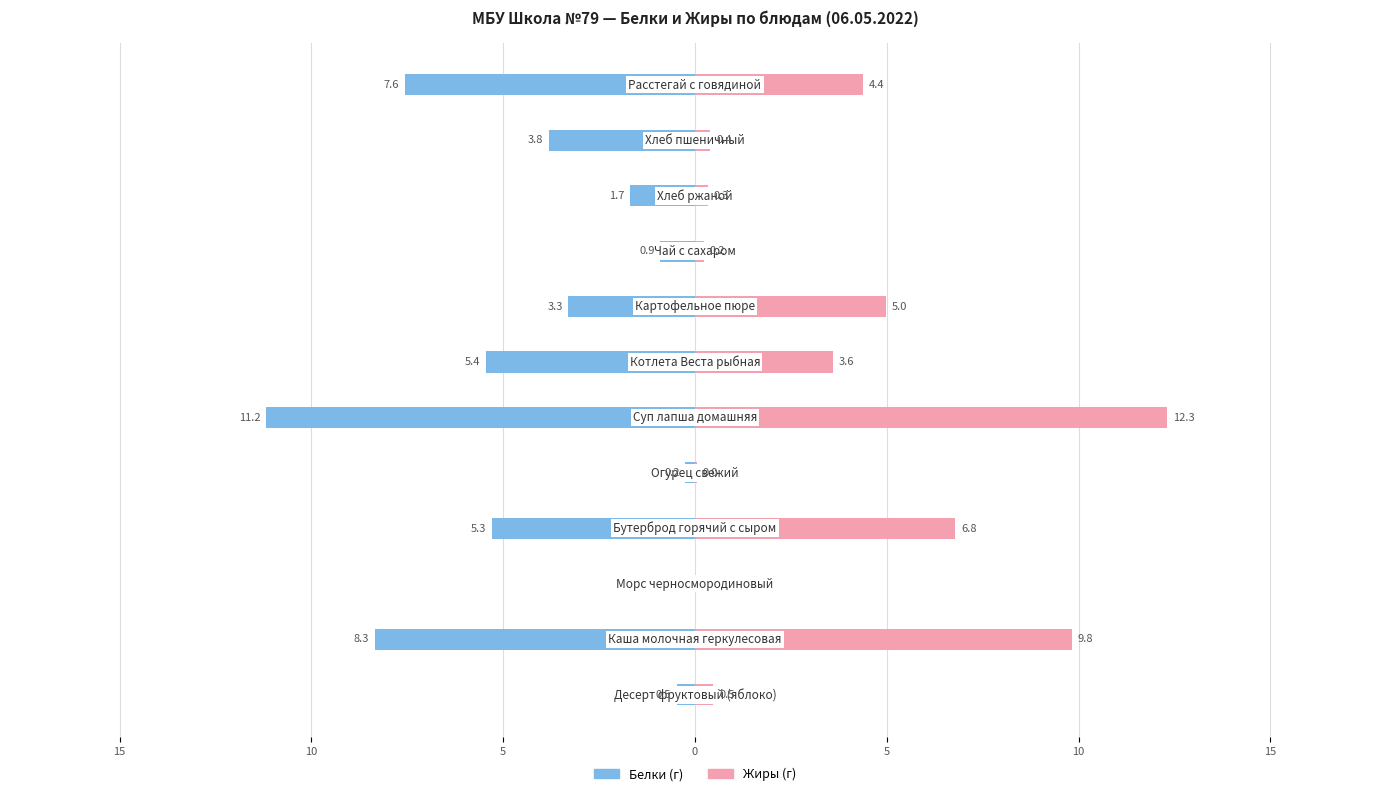

The value of Жиры at 10 is 0.4. True or false?

True